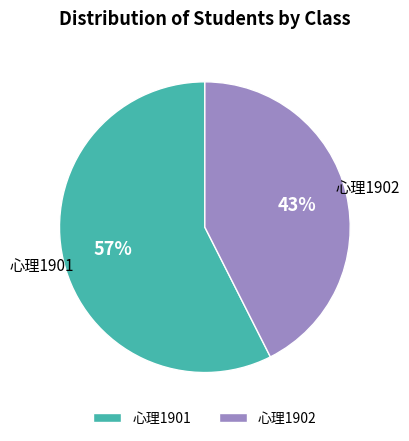

Combined, do 心理1901 and 心理1902 account for over 50%?

Yes